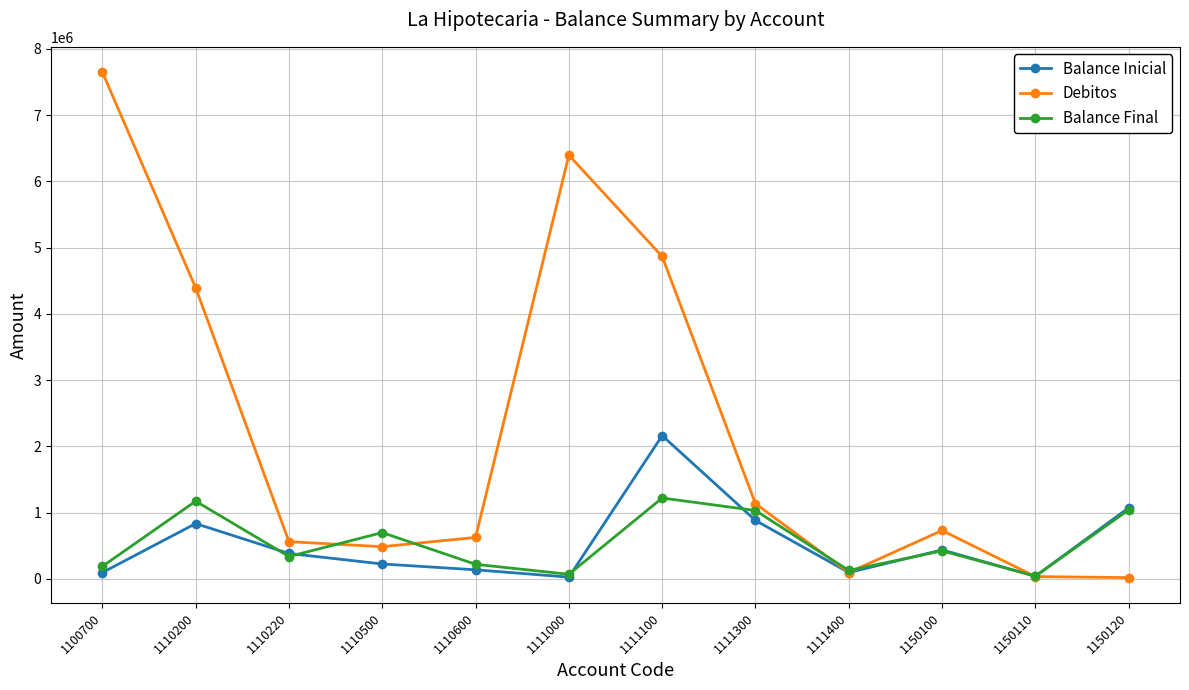

What are all the series names shown in the legend?

Balance Inicial, Debitos, Balance Final